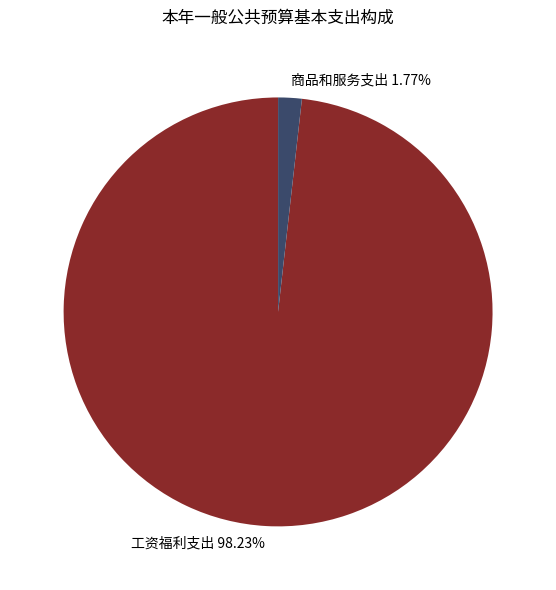

To the nearest percent, what is the average slice percentage?

50%